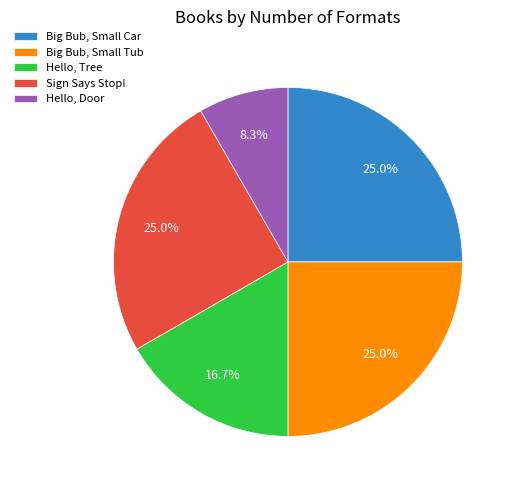

What is the ratio of the value at Big Bub, Small Tub to the value at Hello, Door?

3.0